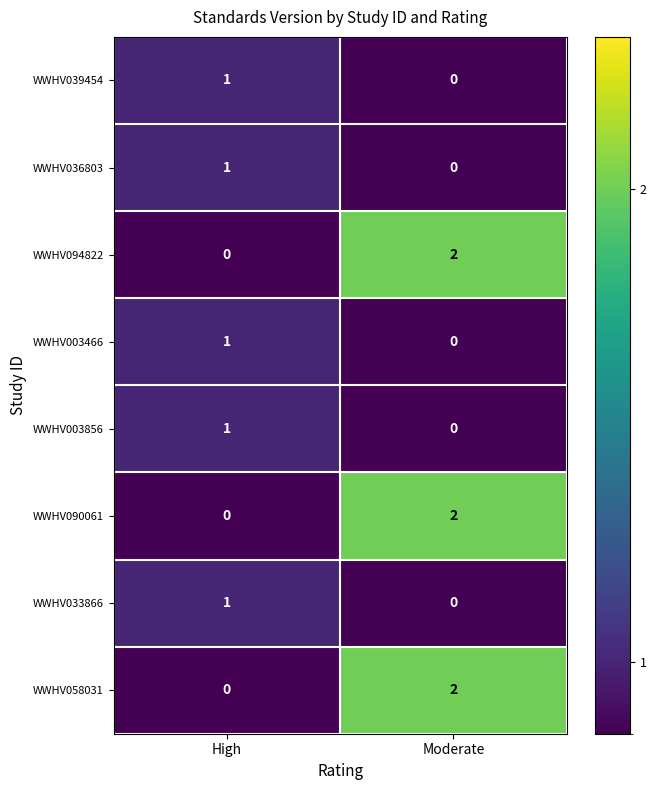

Which category has the highest value across all series?

Moderate